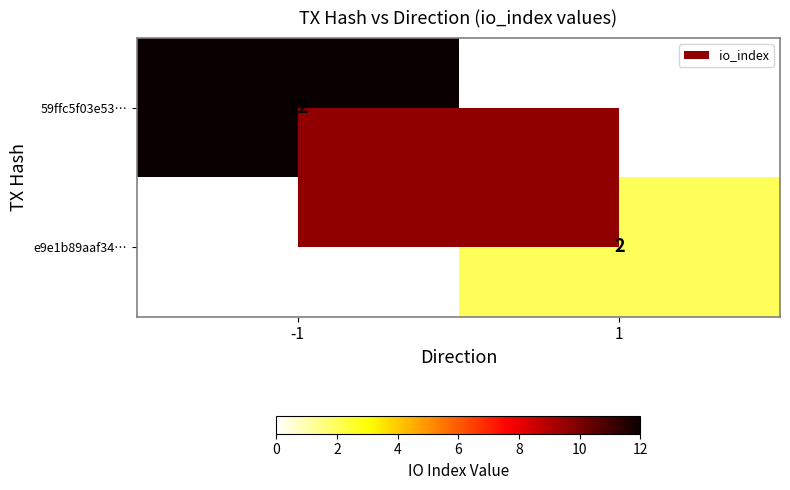

At which category does the chart reach its peak across all series?

-1